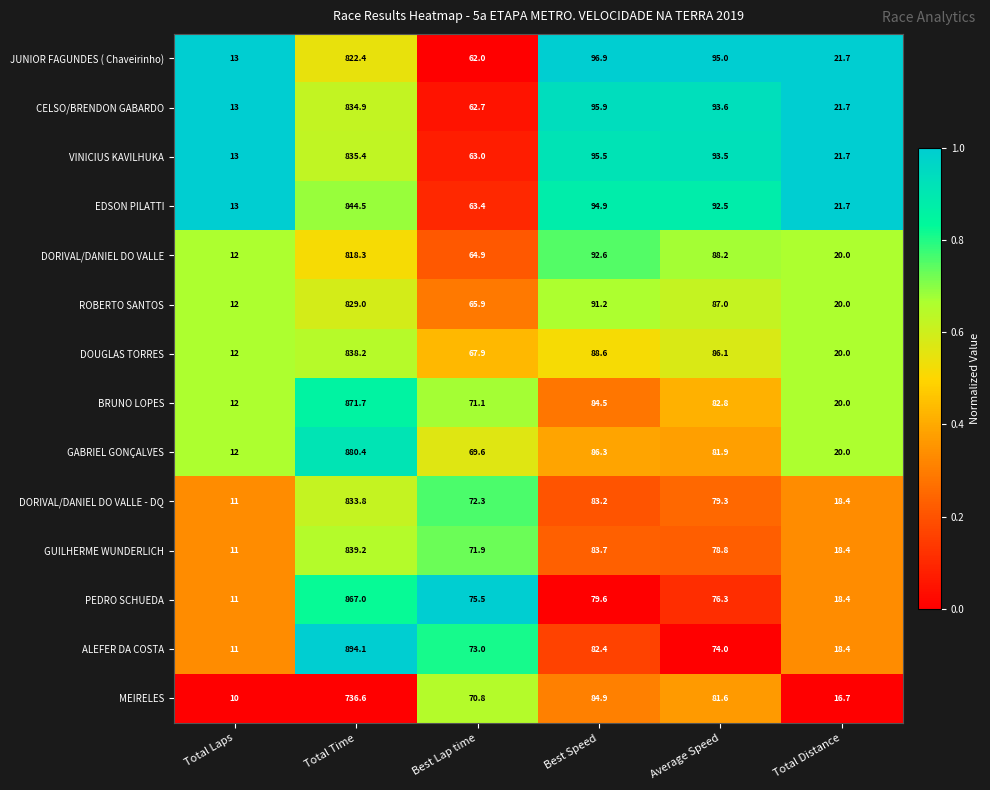

What is the average value of the ROBERTO SANTOS series?

184.2